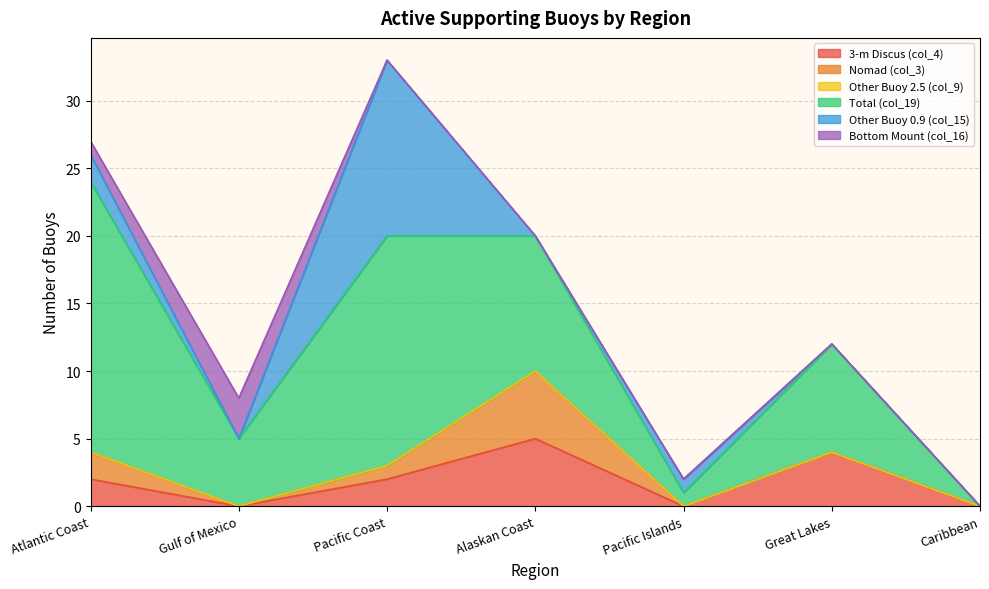

What is the difference between the Other Buoy 0.9 (col_15) values at Pacific Islands and Alaskan Coast?

1